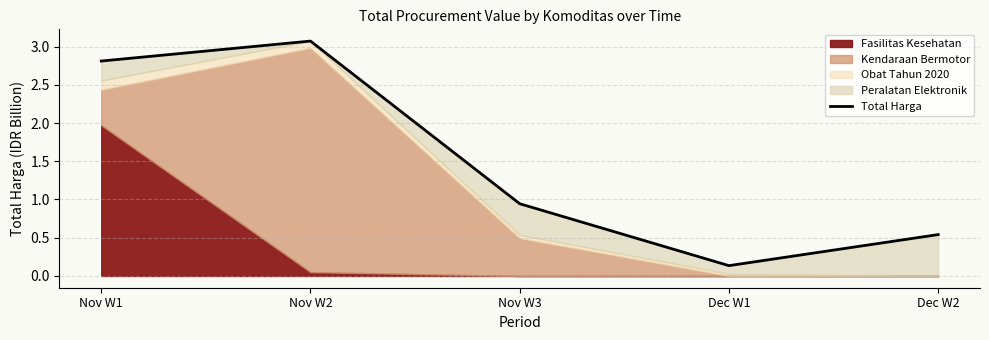

Where is the first local maximum?

Nov W2